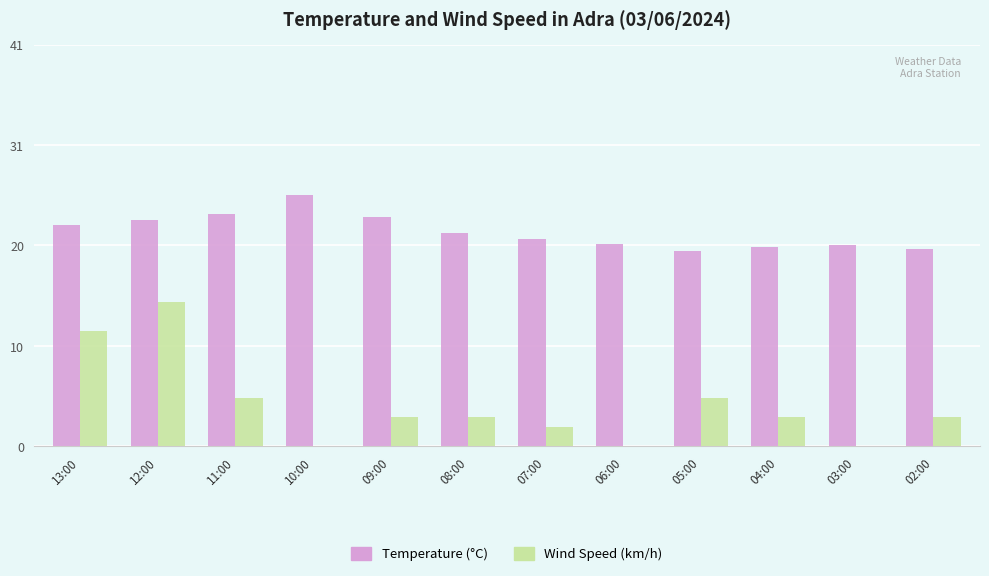

Which series has the largest total across all categories?

Temperature (°C)